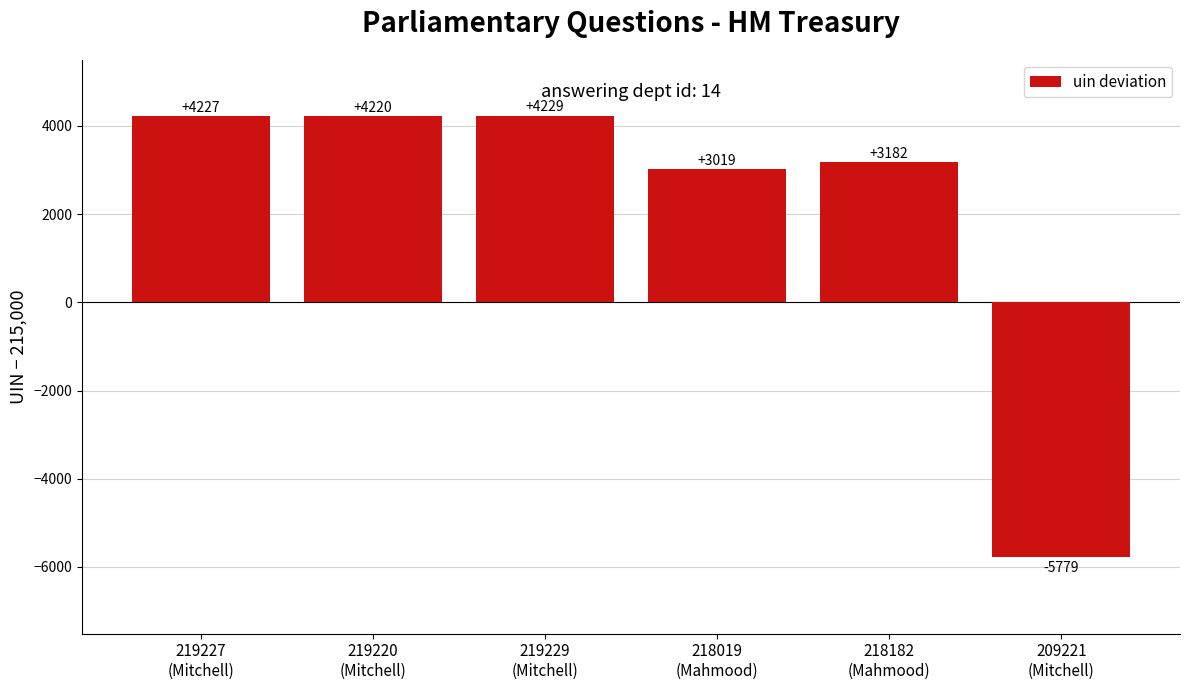

What is the smallest value displayed?

-5779